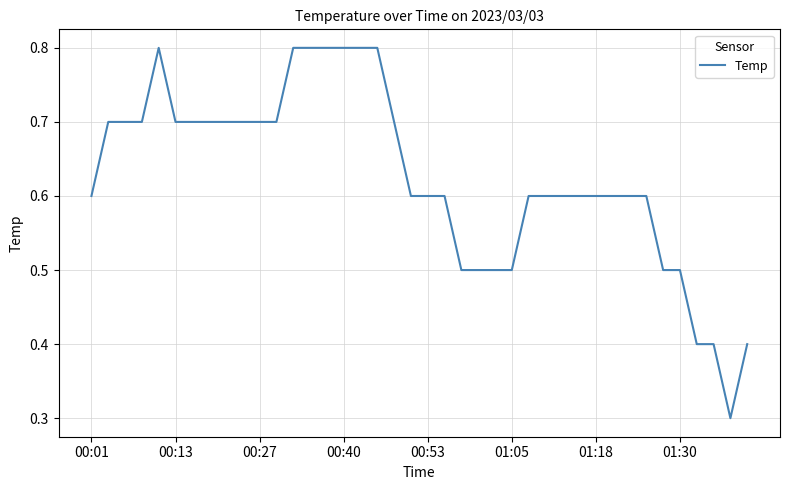

What is the difference between the maximum and minimum values?

0.5